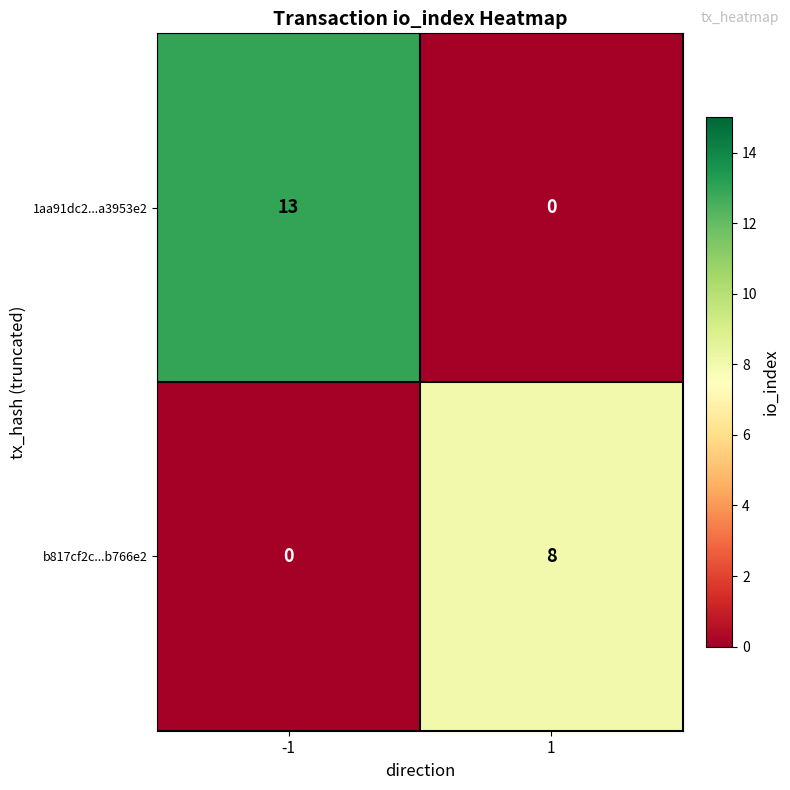

Is it true that b817cf2c...b766e2 equals 0 at -1?

True